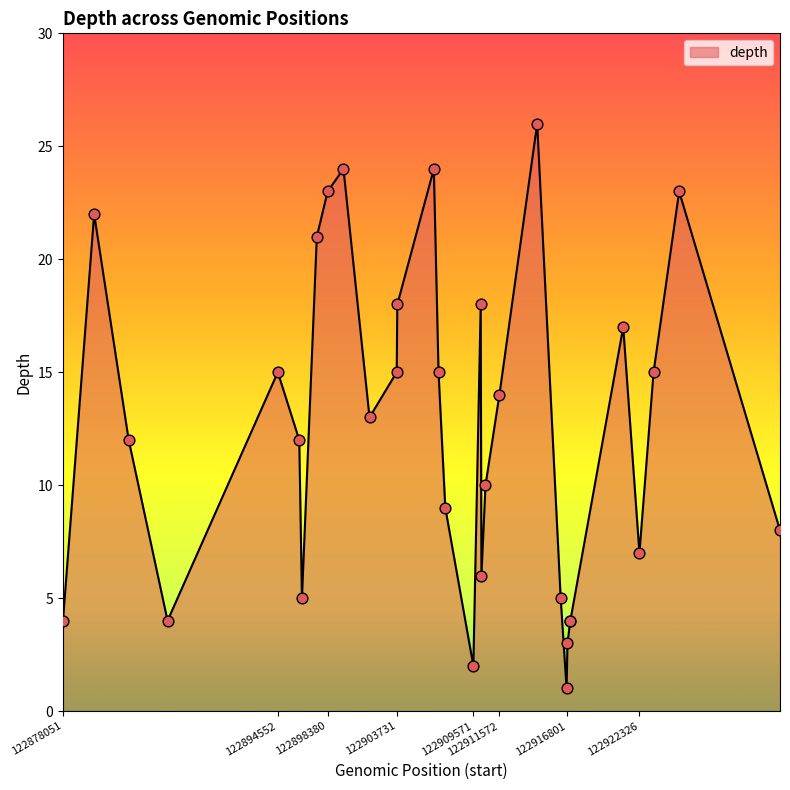

What is the difference between the maximum and minimum values?

25